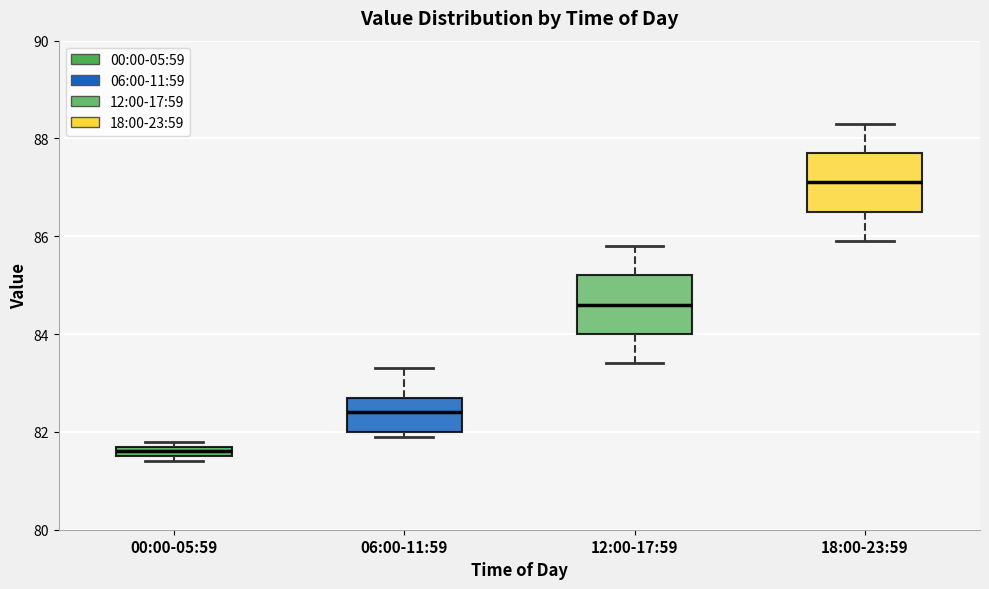

Which box's median line is the lowest?

00:00-05:59